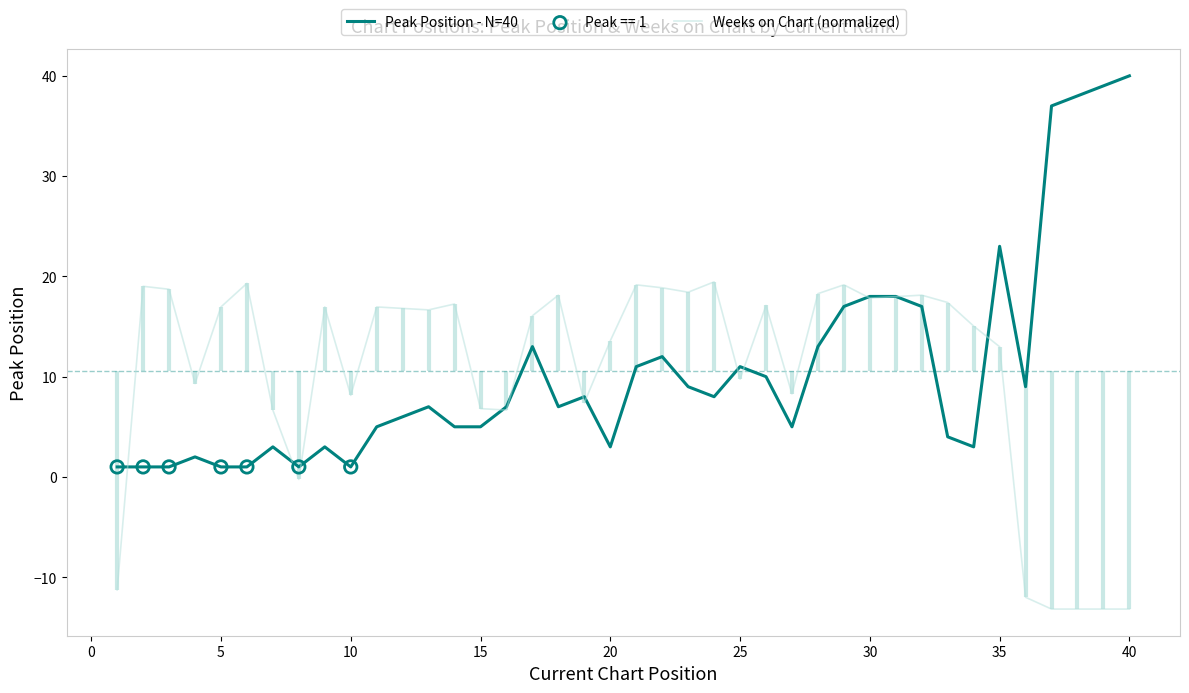

At how many categories does at least one series exceed 33?

4